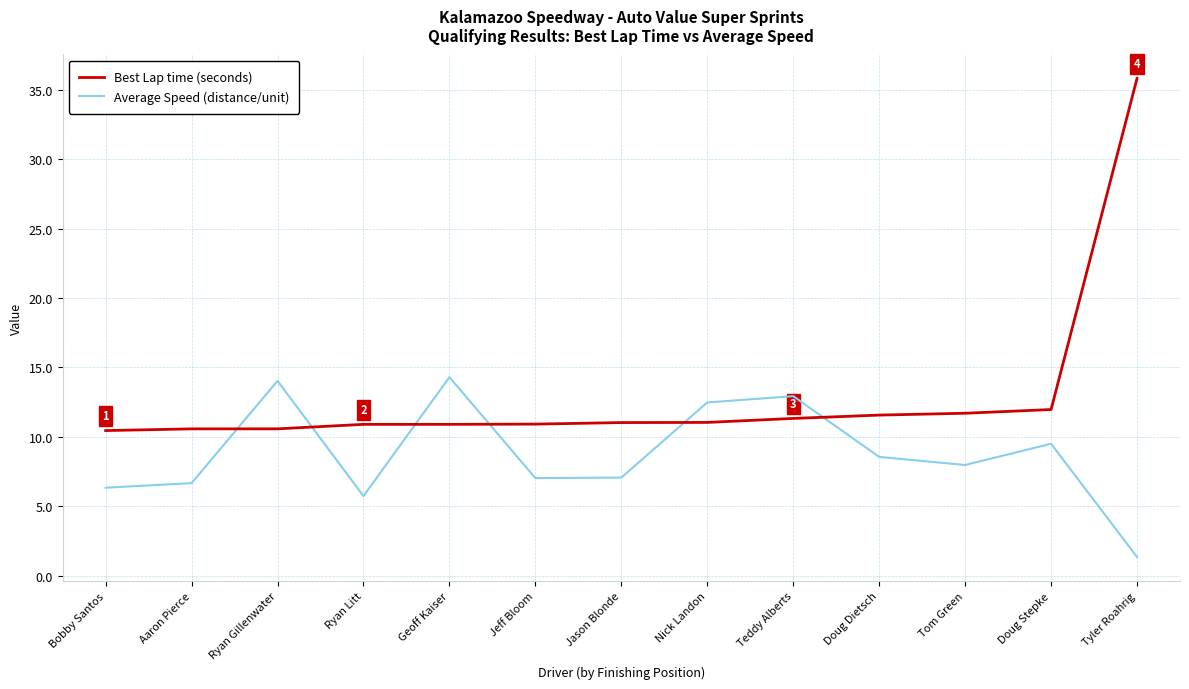

What is the total value across all series at Nick Landon?

23.5